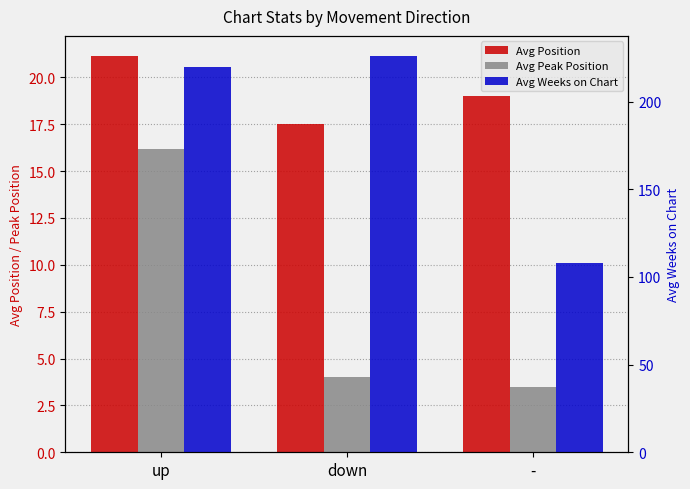

What is the sum of all Avg Peak Position values?

23.7